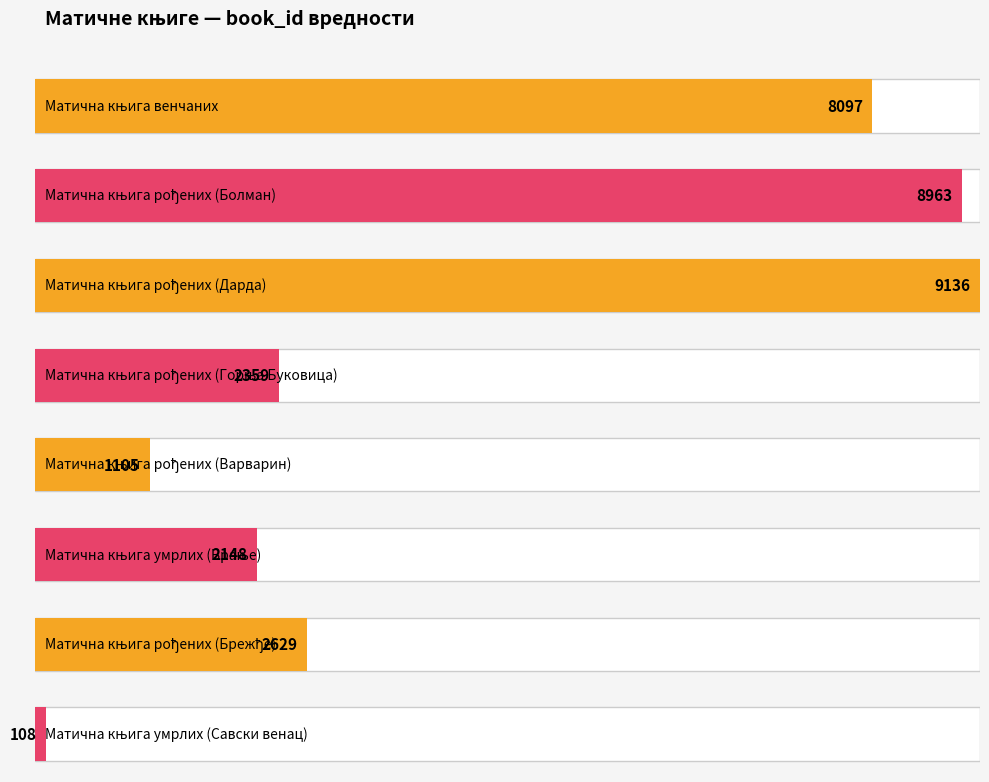

What position from the left is Матична књига рођених (Варварин)?

5